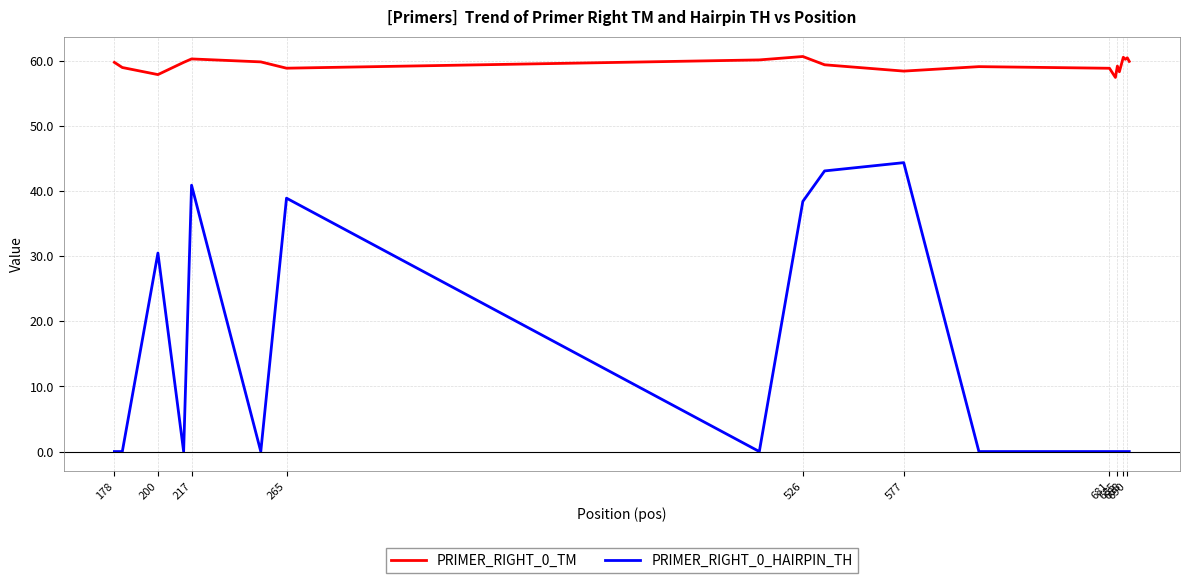

List the series in order of their overall mean, lowest first.

PRIMER_RIGHT_0_HAIRPIN_TH, PRIMER_RIGHT_0_TM